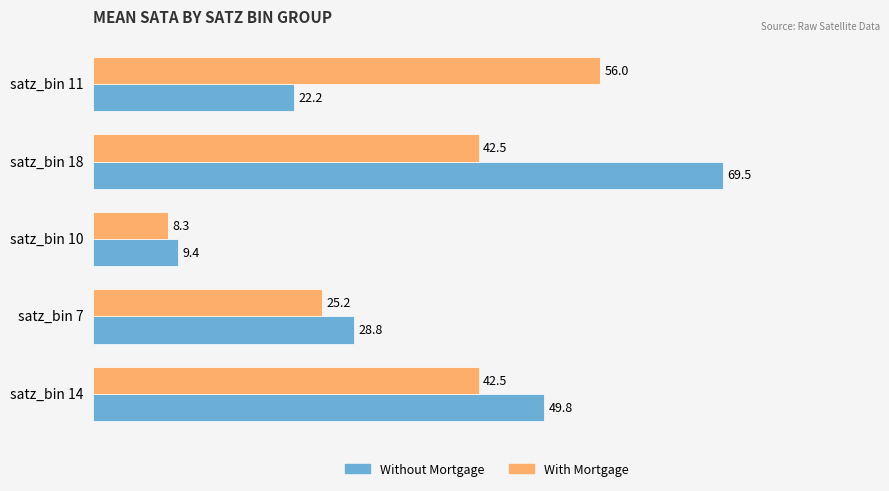

What is the difference between the maximum and minimum values in the With Mortgage series?

47.7